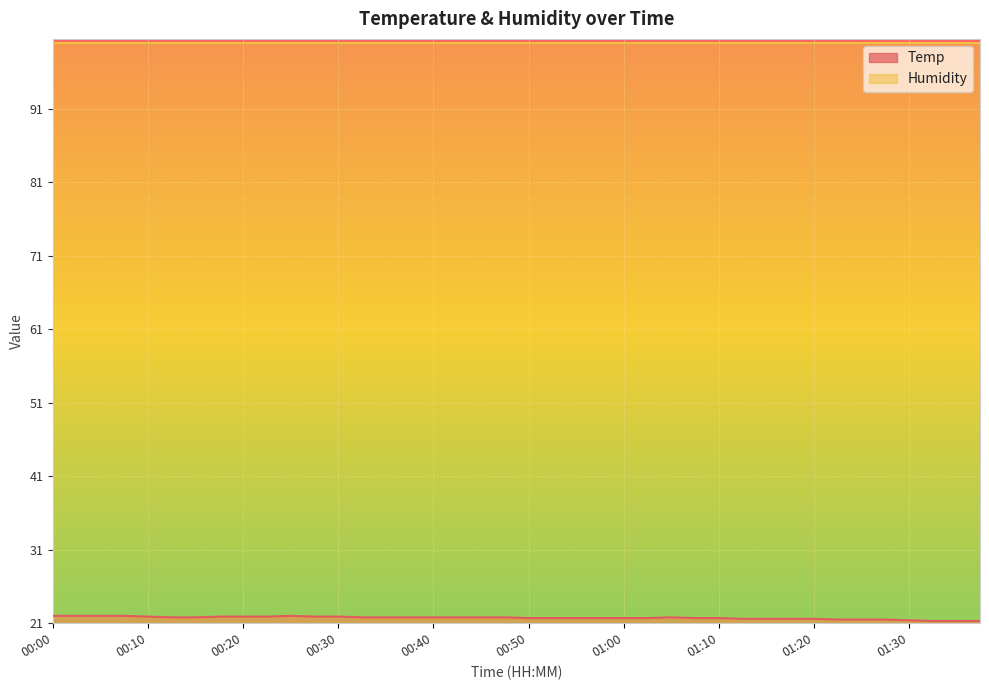

Approximately how many times larger is the value at 00:12 compared to 00:35?

1.0